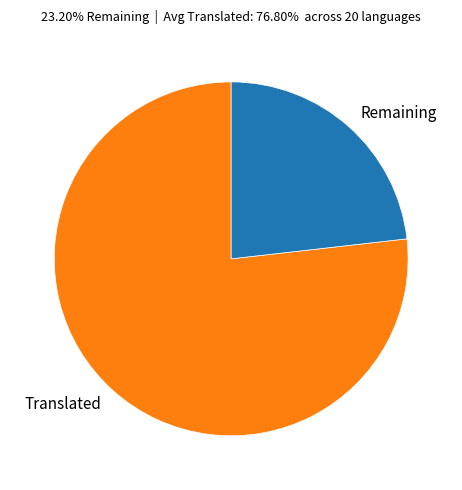

Does any single category account for the majority?

Yes